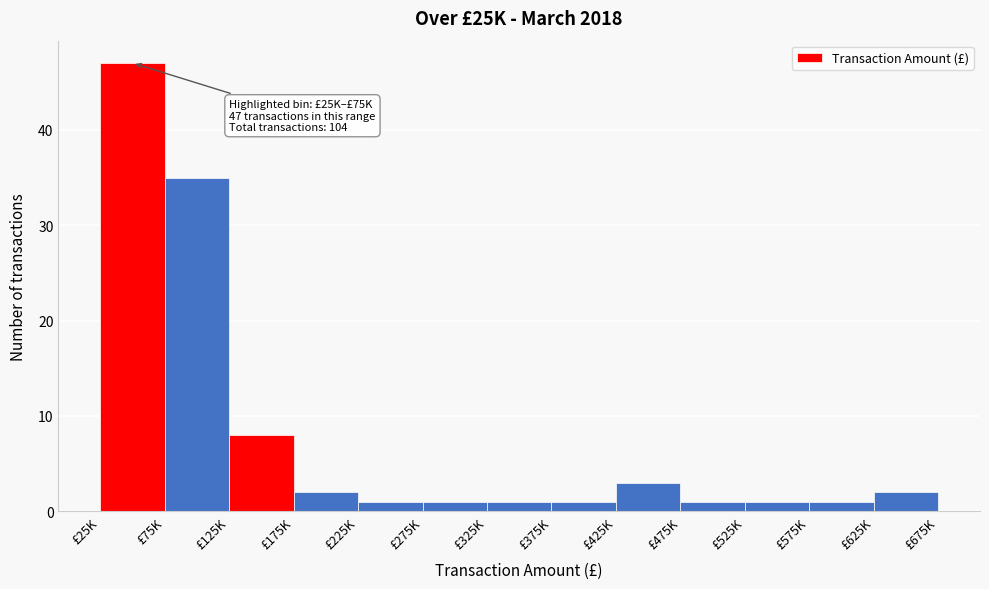

Reading left to right, what are all the values shown in this chart?

47	35	8	2	1	1	1	1	3	1	1	1	2